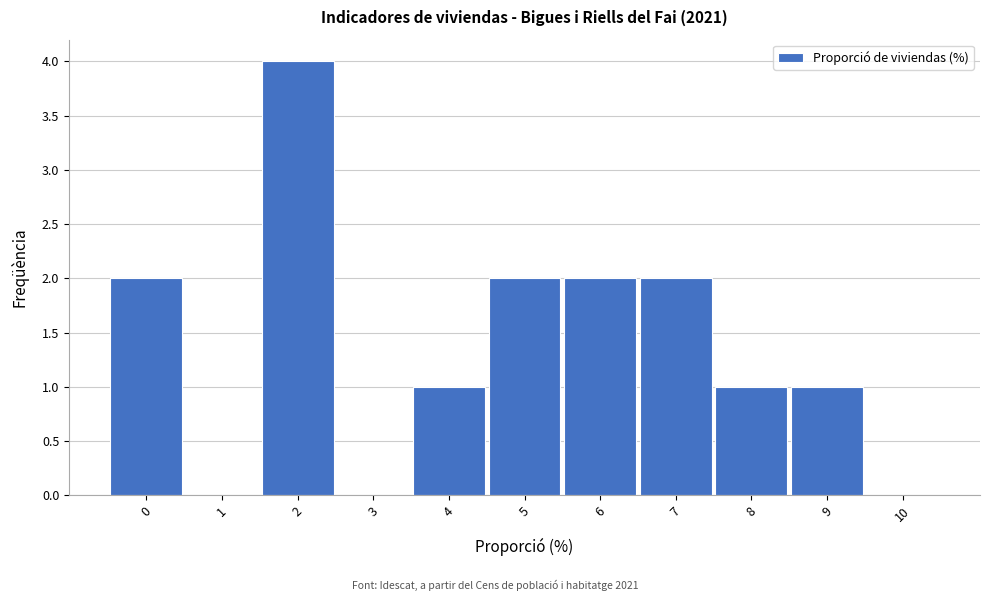

Reading left to right, list every bar in this chart as the range it spans on the x-axis followed by its height. The values are not printed on the chart, so give them approximately, as read against the axis.

-0.5 to 0.5: 2
0.5 to 1.5: 0
1.5 to 2.5: 4
2.5 to 3.5: 0
3.5 to 4.5: 1
4.5 to 5.5: 2
5.5 to 6.5: 2
6.5 to 7.5: 2
7.5 to 8.5: 1
8.5 to 9.5: 1
9.5 to 10.5: 0